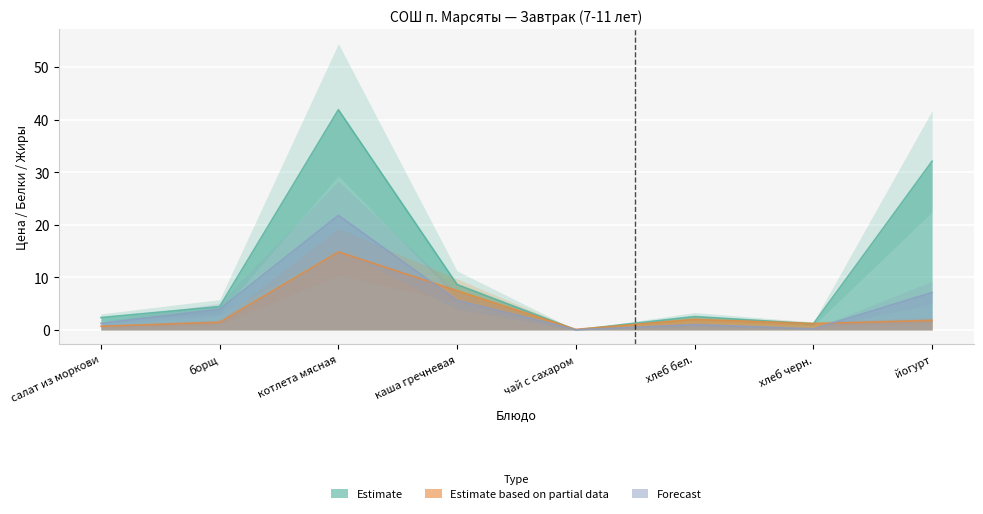

The value of Forecast at хлеб черн. is 0.2. True or false?

True